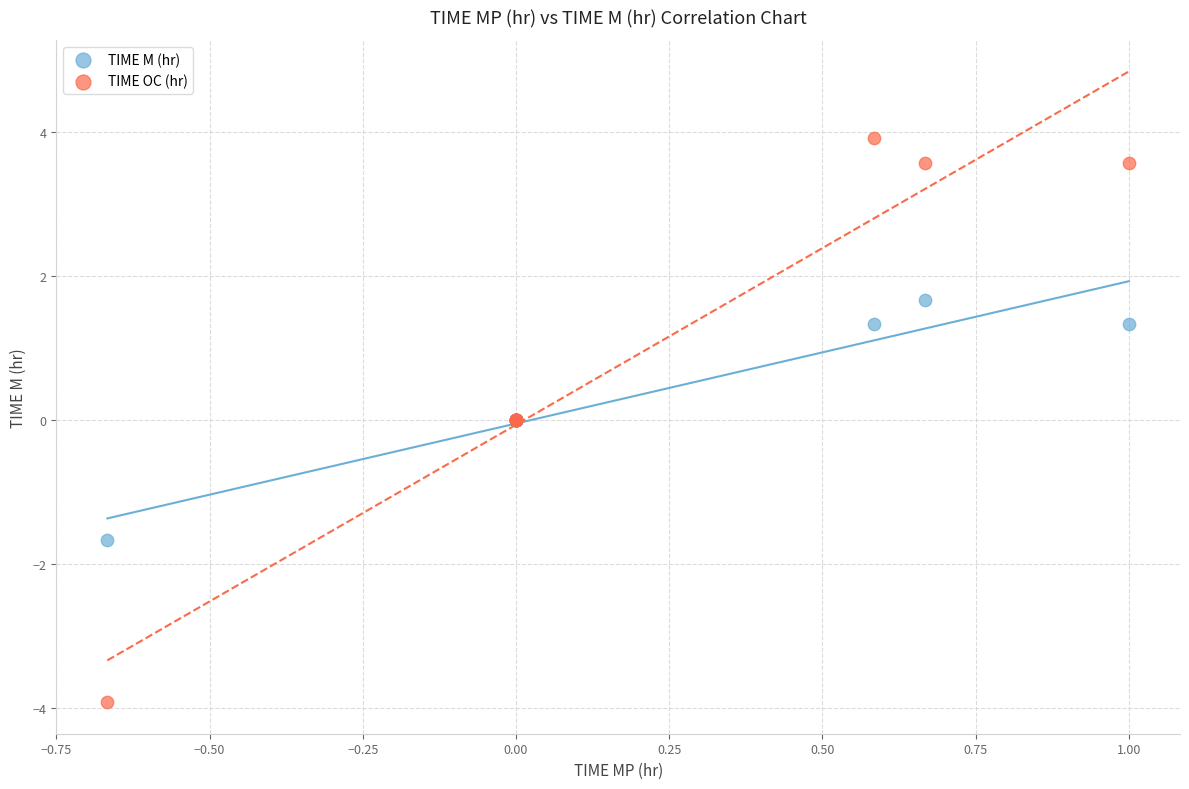

Which series contains the highest Y value?

TIME OC (hr)